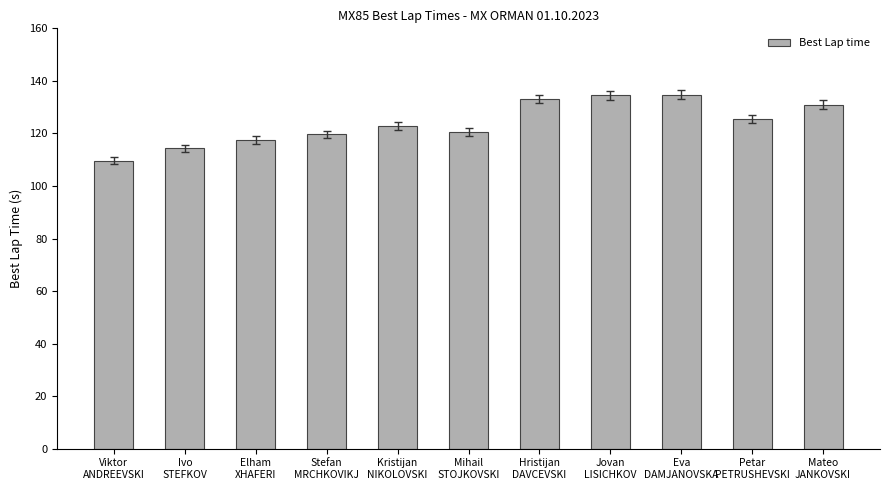

What is the ratio of the value at Petar
PETRUSHEVSKI to the value at Kristijan
NIKOLOVSKI?

1.0